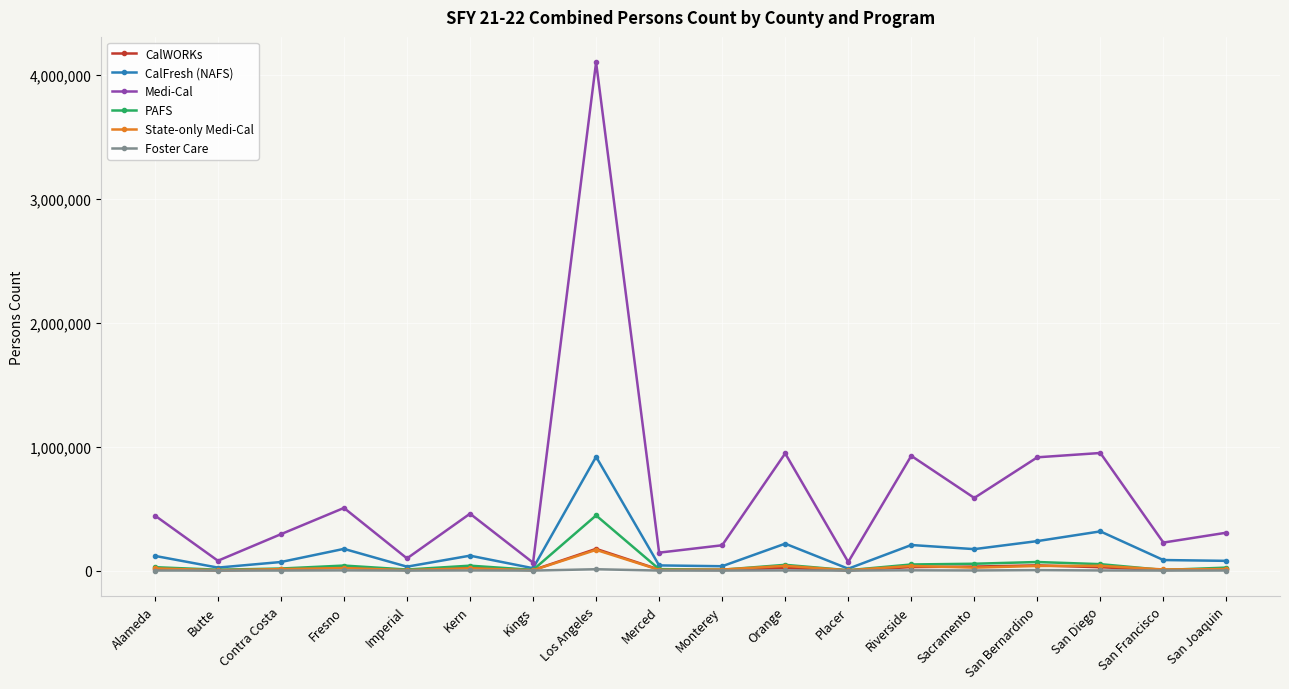

True or false: Medi-Cal and State-only Medi-Cal intersect in this chart.

False